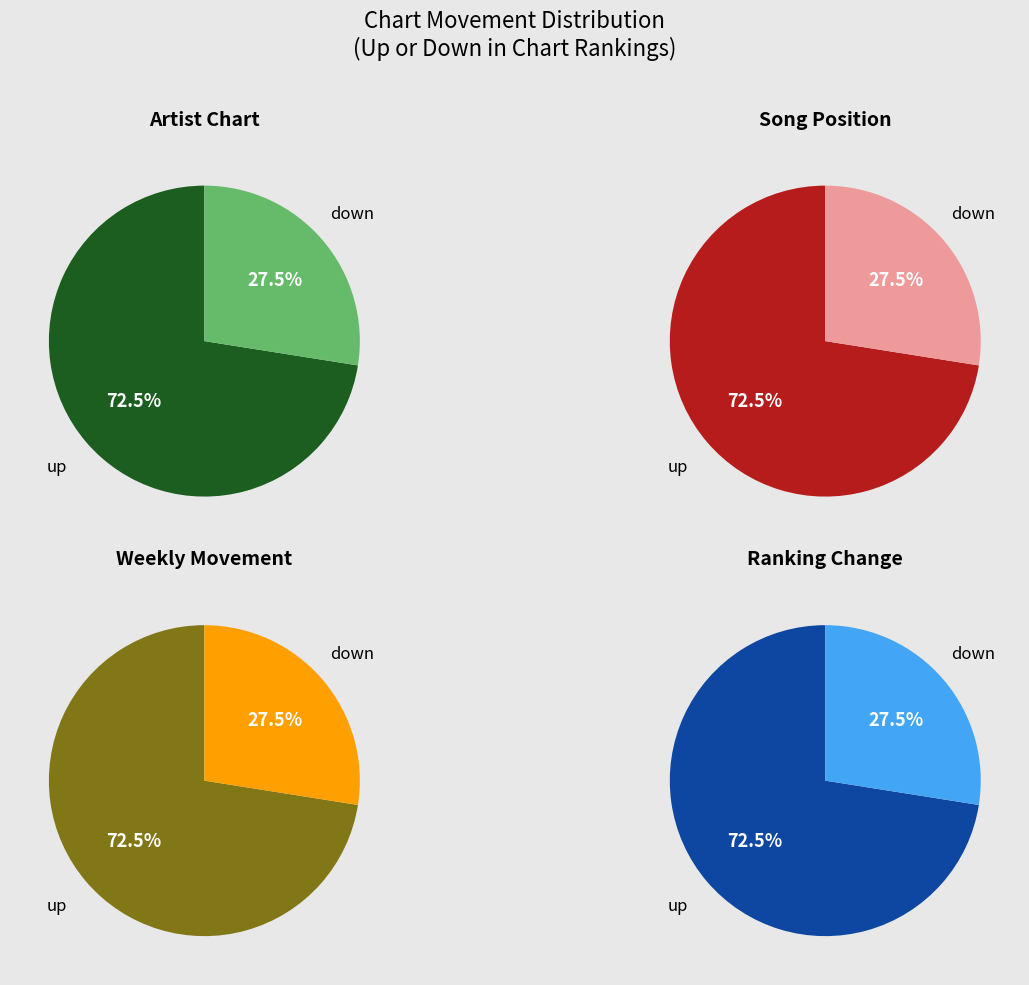

What is the largest slice in the pie chart?

up